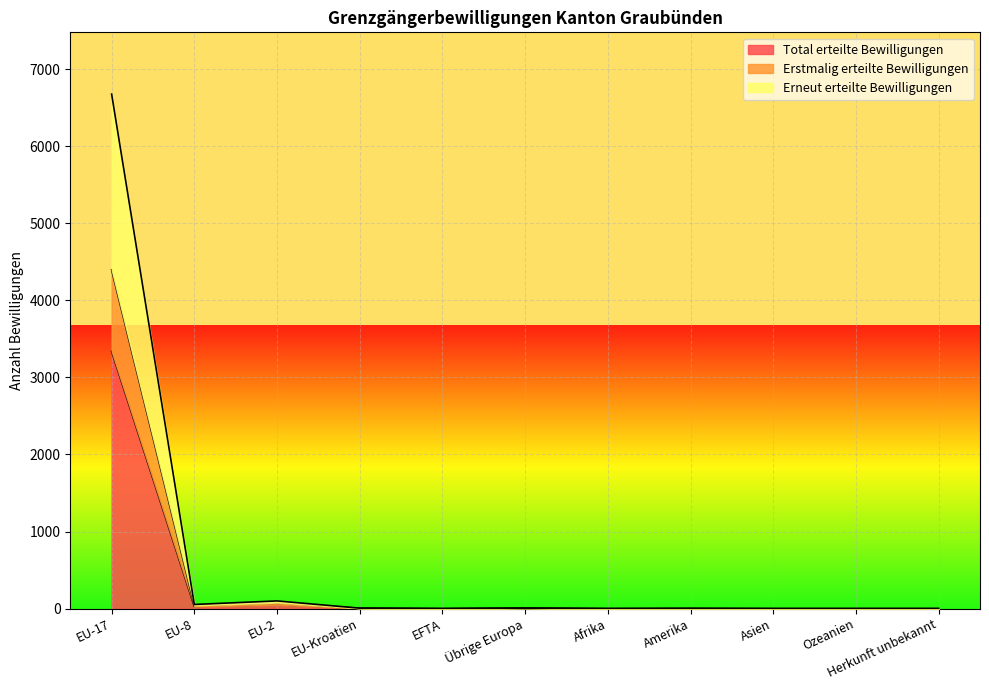

What is the label of the 7th point from the left?

Afrika